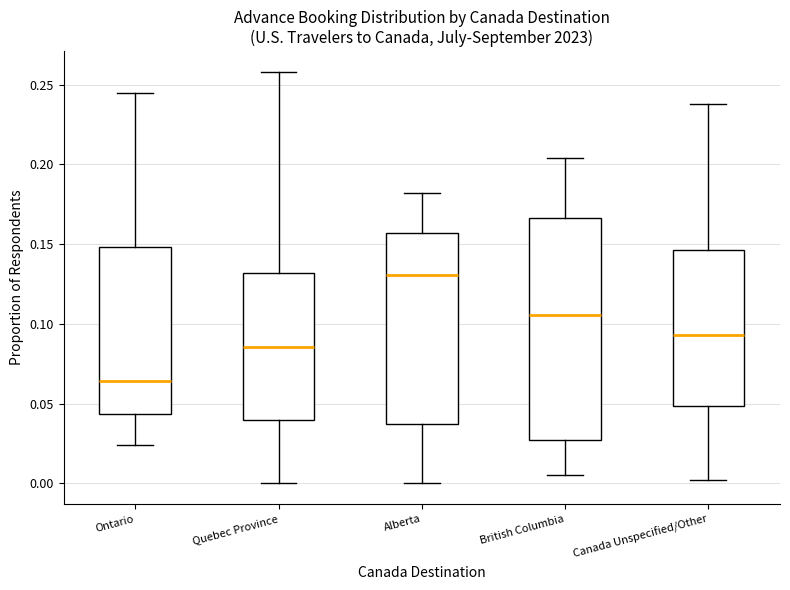

Reading left to right, read every box against the y-axis: the position of its median line, the range the box covers, and the ends of its whiskers. The values are not printed on the chart, so give them approximately, as read against the axis.

Ontario: median 0.065, box 0.045 to 0.150, whiskers 0.025 to 0.245
Quebec Province: median 0.085, box 0.040 to 0.130, whiskers 0.000 to 0.260
Alberta: median 0.130, box 0.040 to 0.155, whiskers 0.000 to 0.180
British Columbia: median 0.105, box 0.025 to 0.165, whiskers 0.005 to 0.205
Canada Unspecified/Other: median 0.095, box 0.050 to 0.145, whiskers 0.000 to 0.240